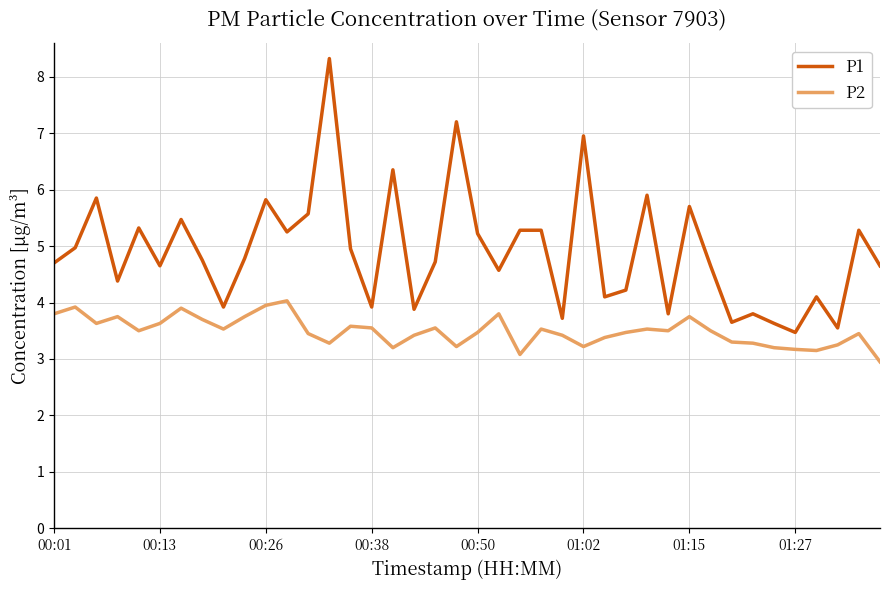

List the series in order of their overall mean, lowest first.

P2, P1